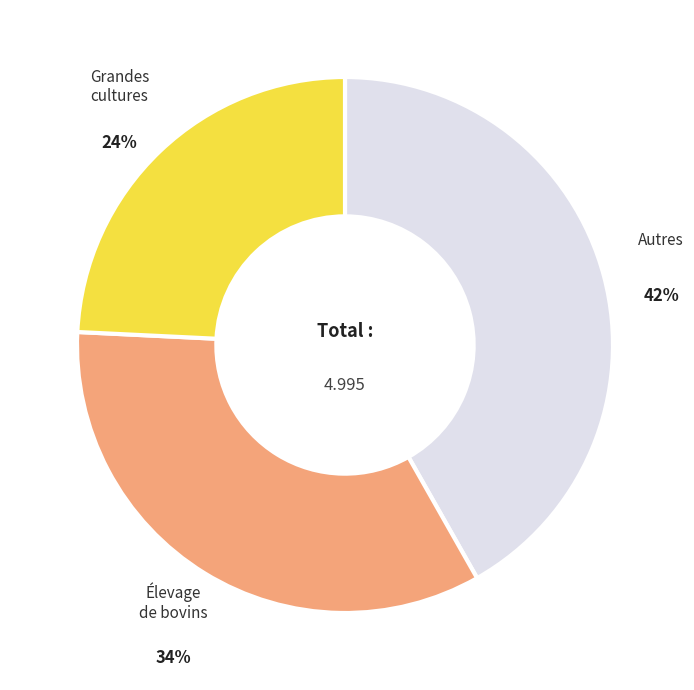

Which has a higher value, Autres or Grandes cultures?

Autres